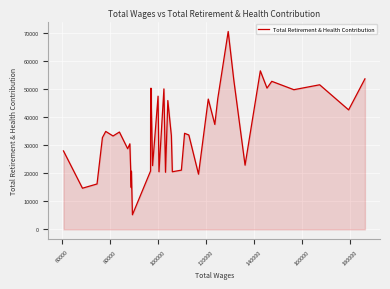

How many values are below 34335?

20